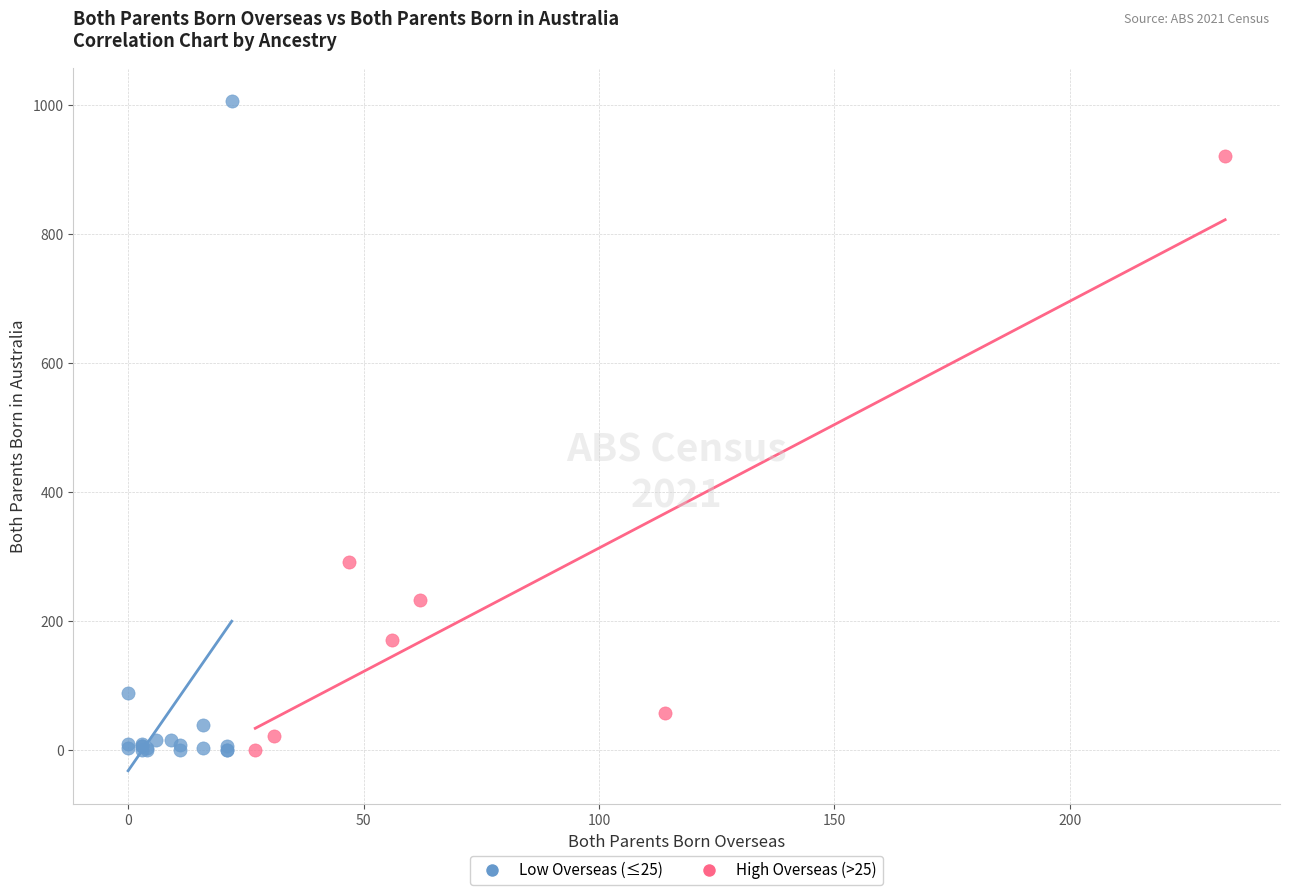

What are all the series names shown in the legend?

Low Overseas (≤25), High Overseas (>25)